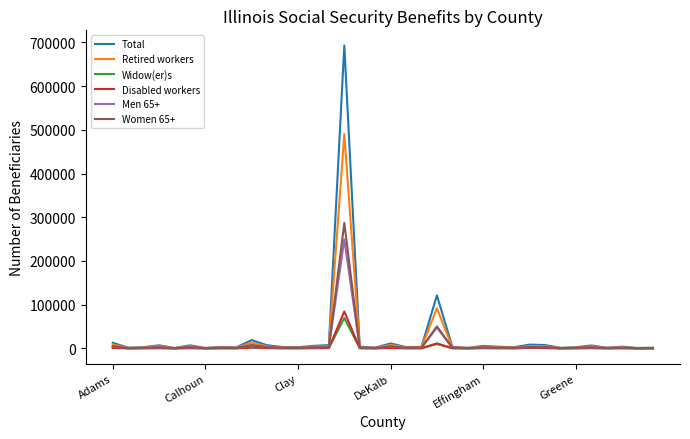

What is the highest value of the Widow(er)s series?

69637